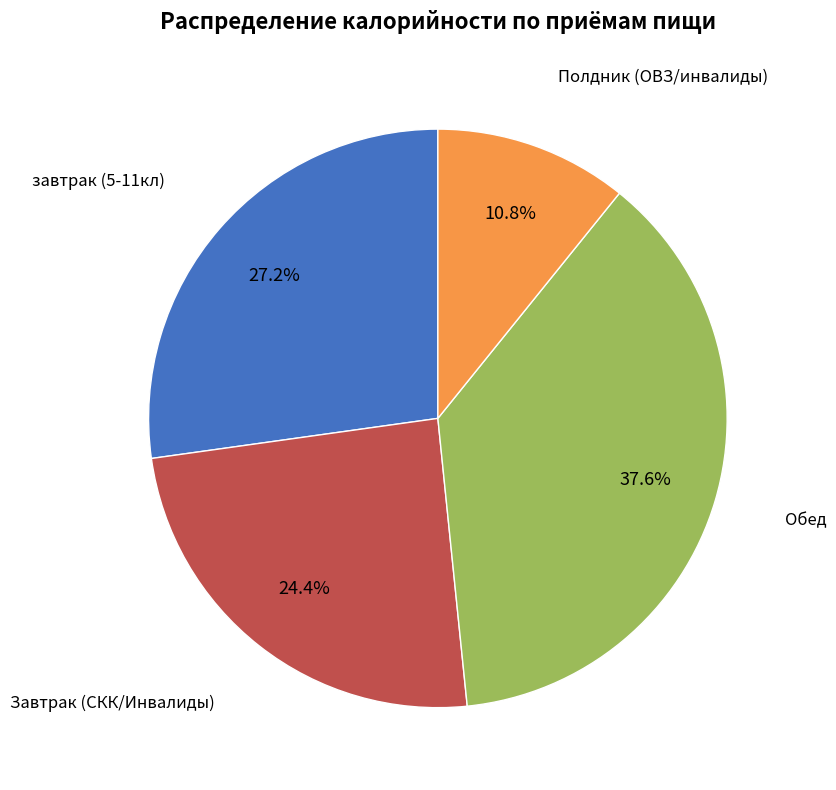

Does any single category account for the majority?

No